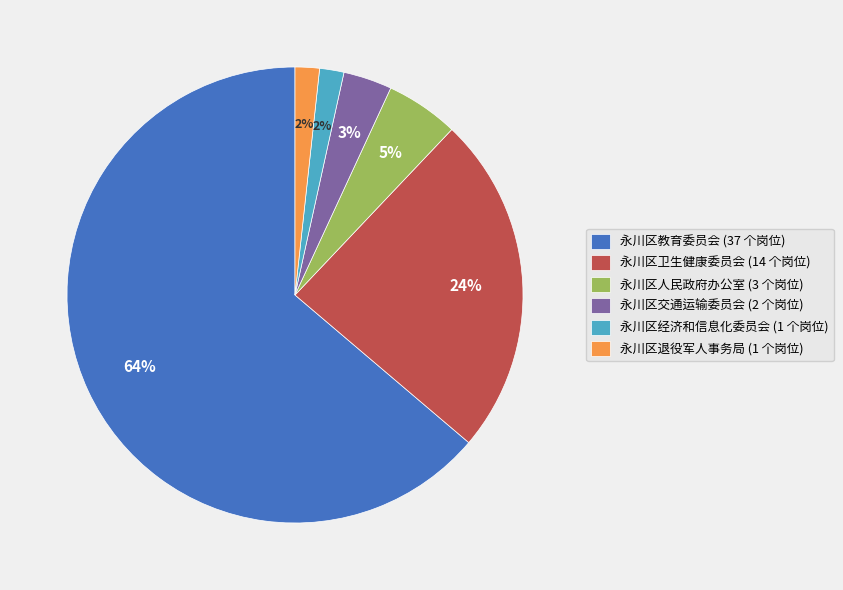

To the nearest percent, what is the average slice percentage?

17%